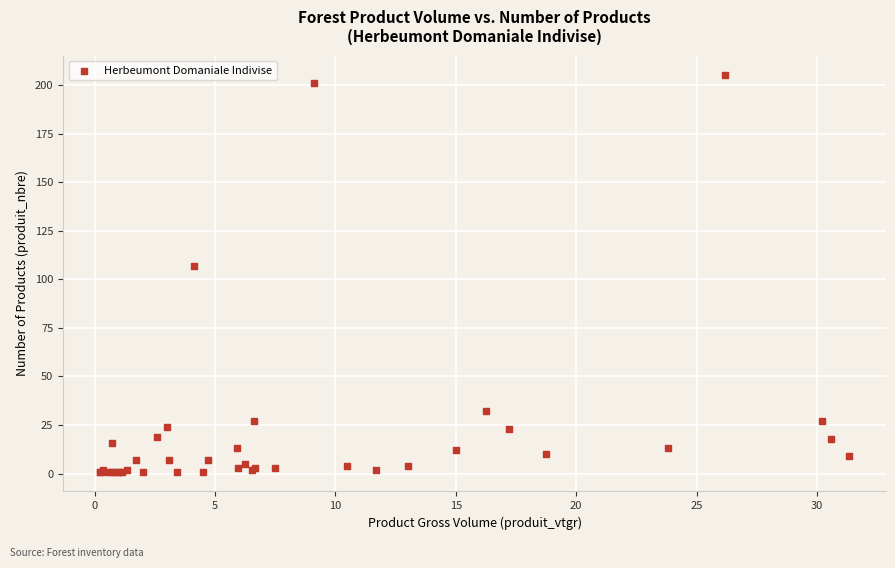

What Y value in the scatter plot is closest to 103?

107